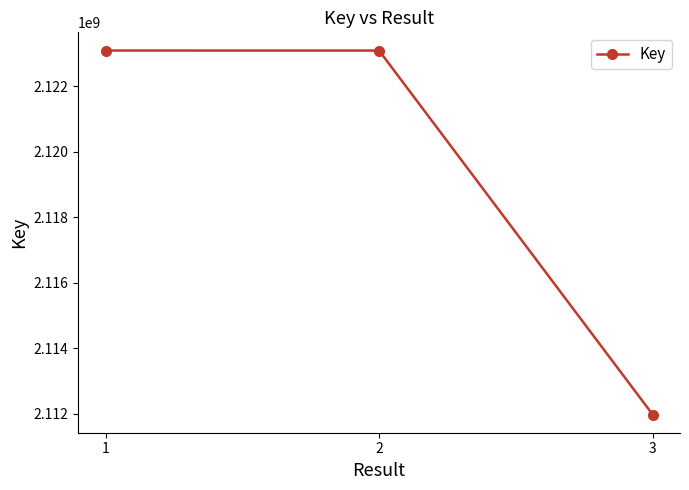

What is the sum of all values?

6358167228